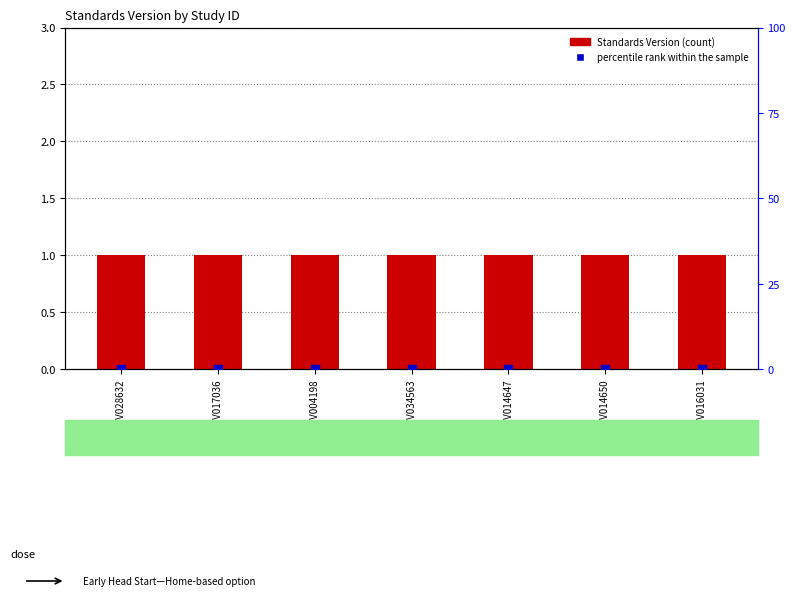

Which series reaches the maximum Y coordinate?

Standards Version